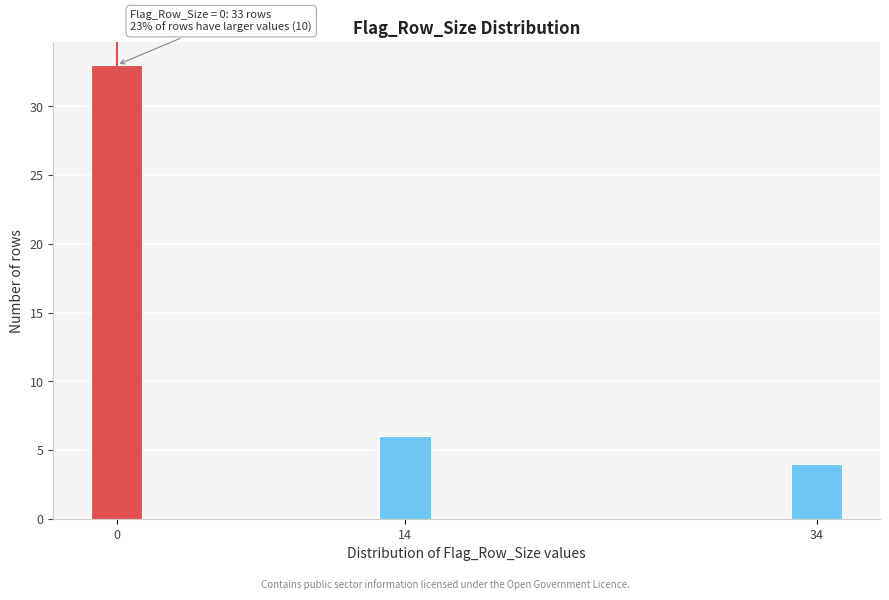

Reading left to right, what are all the values shown in this chart?

33	6	4